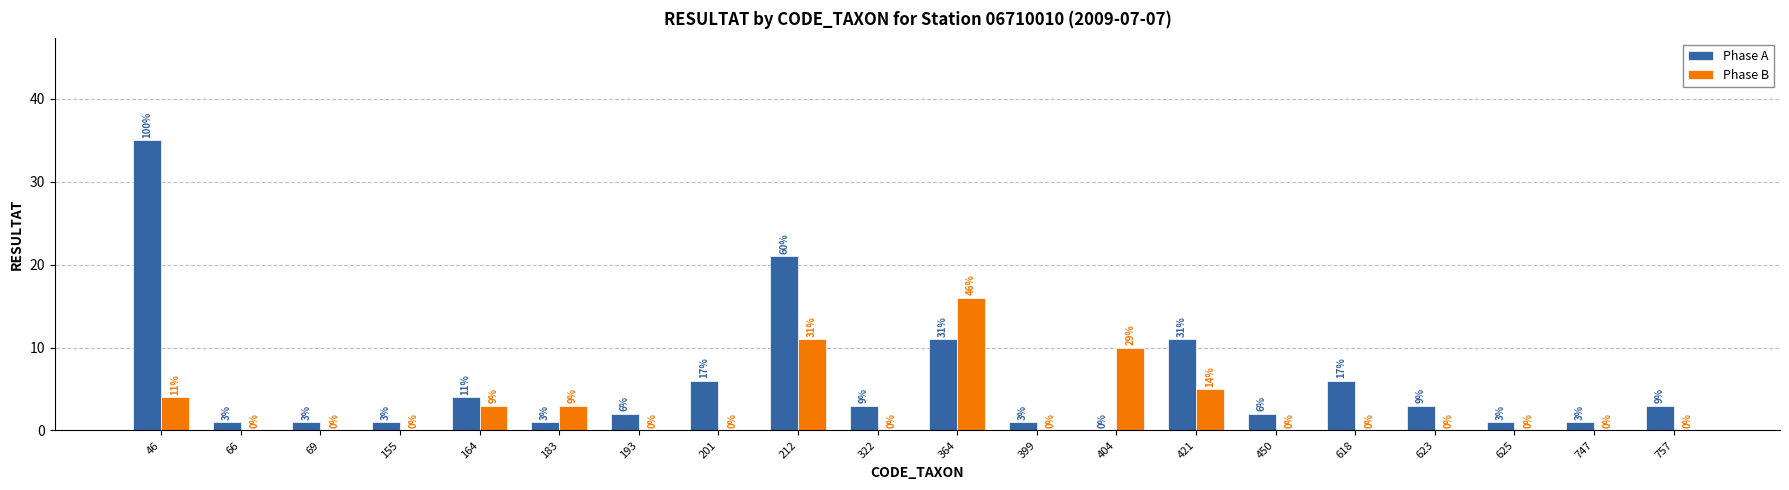

Is the value of Phase A at 450 greater than the value of Phase B at 404?

No